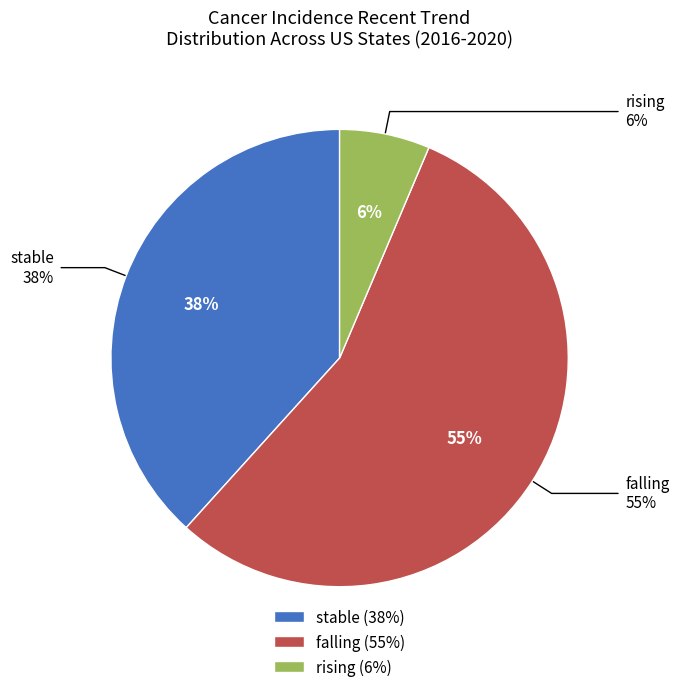

Which category accounts for the majority?

falling